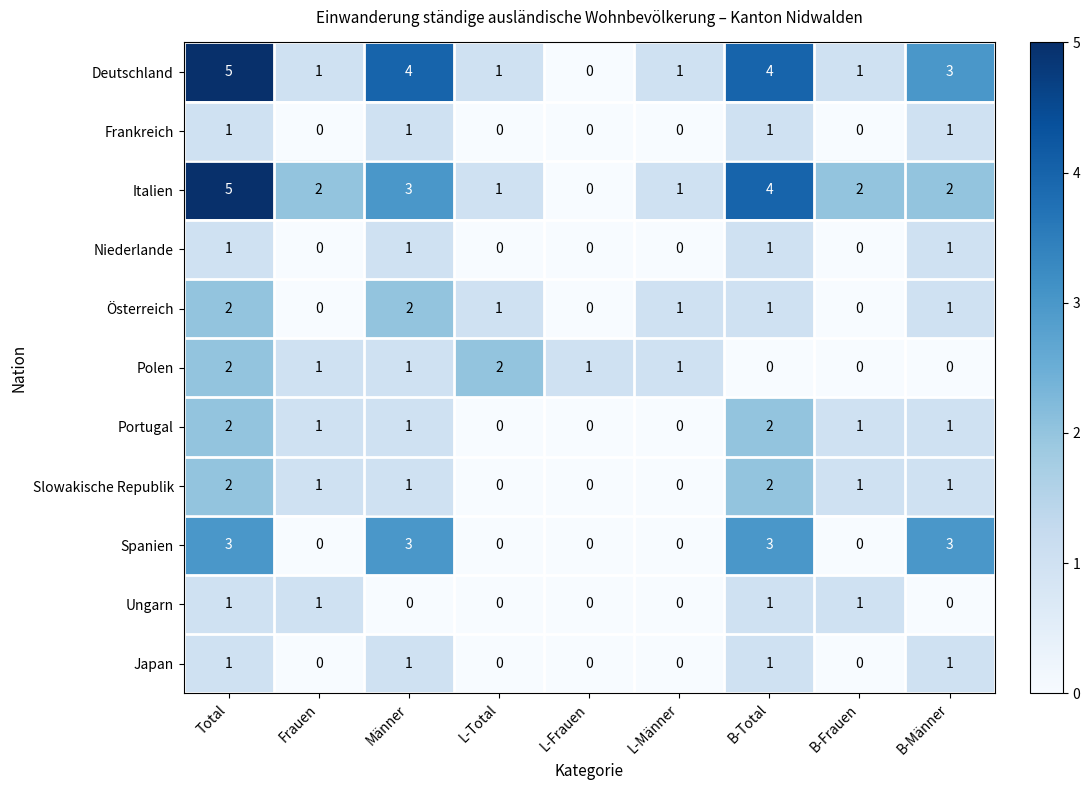

The Italien series shows 1 at L-Männer. True or false?

True